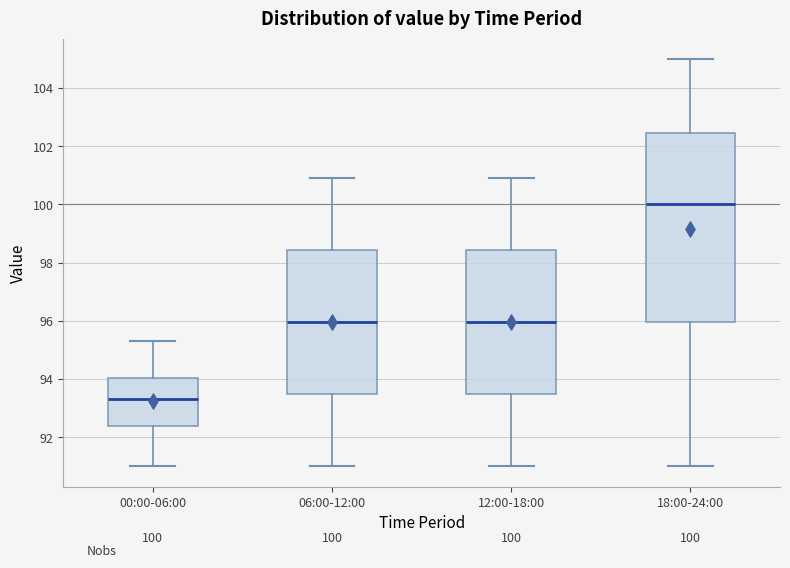

Which box has the lowest median line?

00:00-06:00